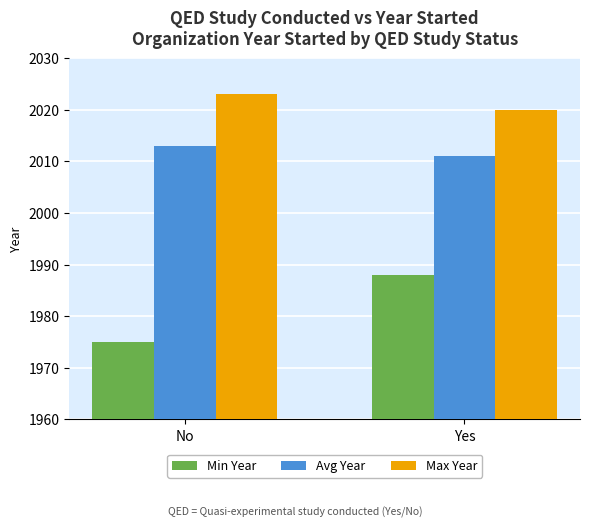

What is the sum of all Max Year values?

4043